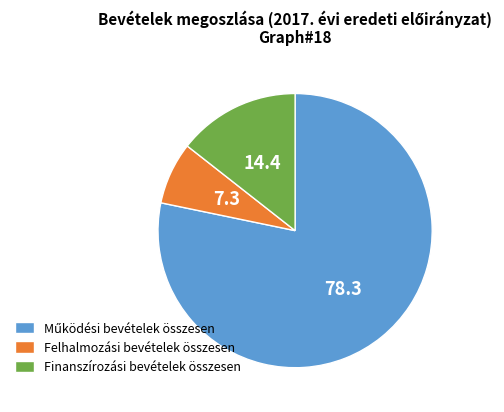

Count the number of slices in the pie.

3